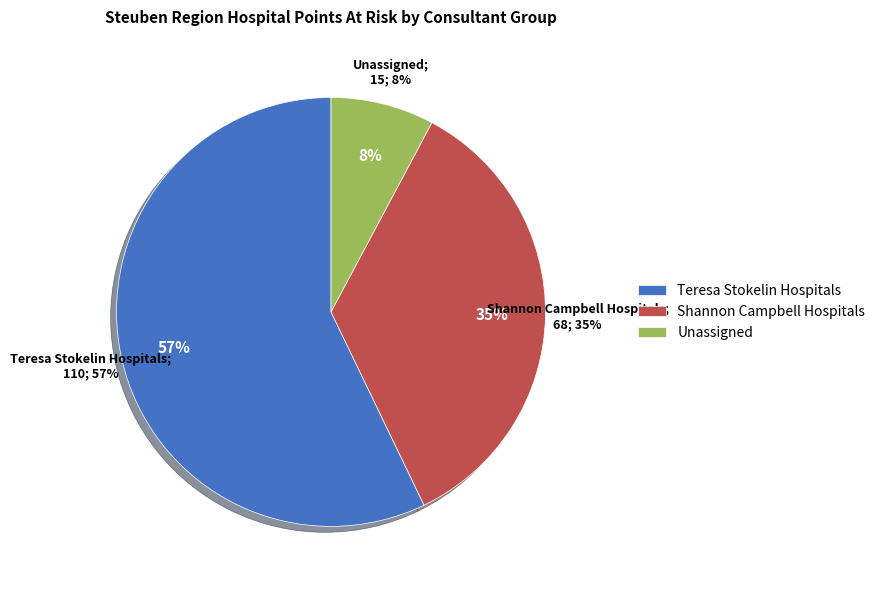

Is Arnot Ogden Medical Center the majority of the pie?

No